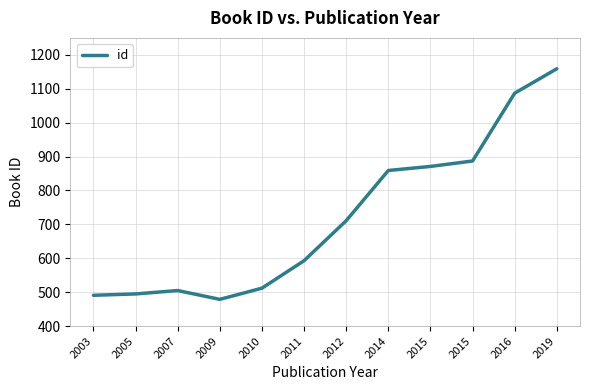

Is this an area chart (filled region under the line)?

No